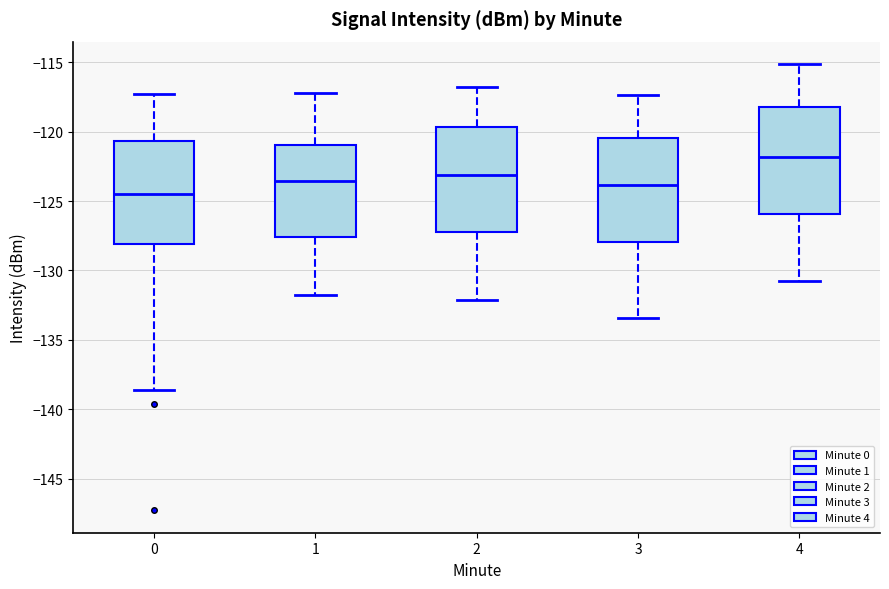

Reading left to right, read every box against the y-axis: the position of its median line, the range the box covers, and the ends of its whiskers. The values are not printed on the chart, so give them approximately, as read against the axis.

0: median -124.5, box -128.0 to -120.5, whiskers -138.5 to -117.5
1: median -123.5, box -127.5 to -121.0, whiskers -131.5 to -117.0
2: median -123.0, box -127.0 to -119.5, whiskers -132.0 to -117.0
3: median -124.0, box -128.0 to -120.5, whiskers -133.5 to -117.5
4: median -122.0, box -126.0 to -118.0, whiskers -131.0 to -115.0